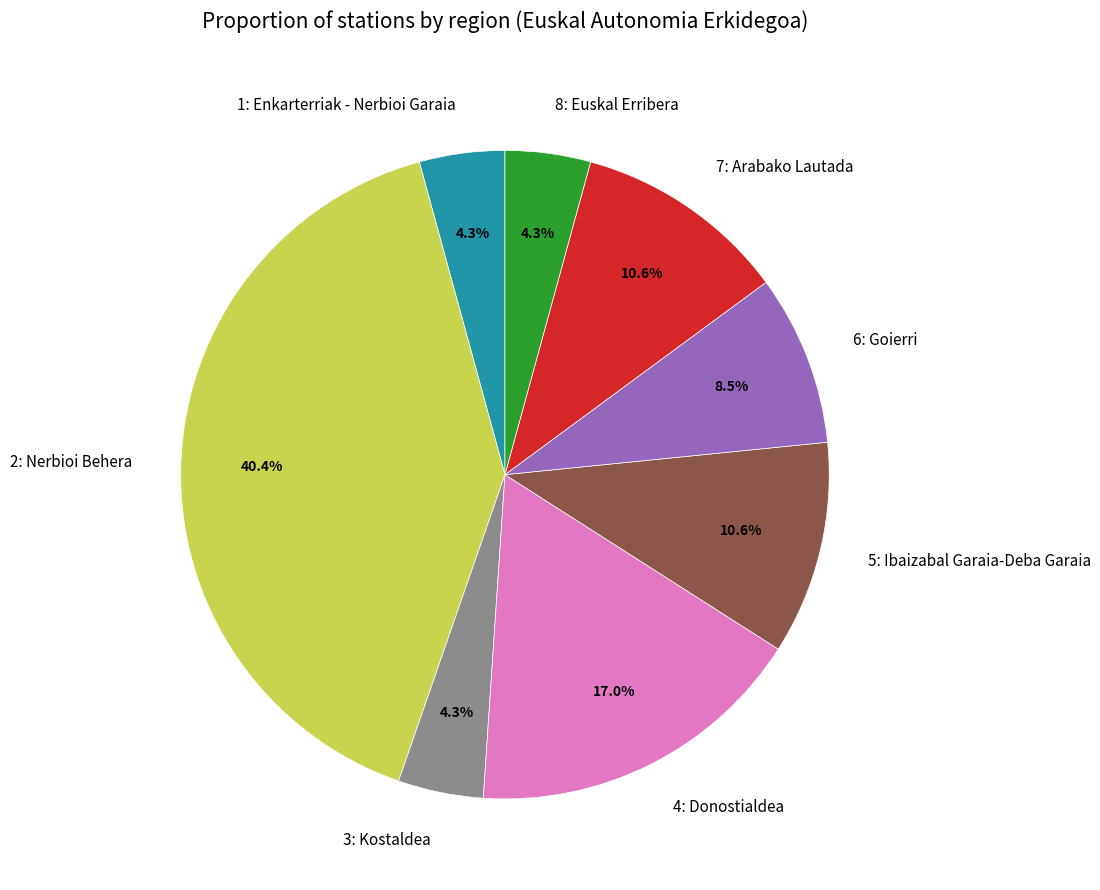

What is the largest slice in the pie chart?

2: Nerbioi Behera